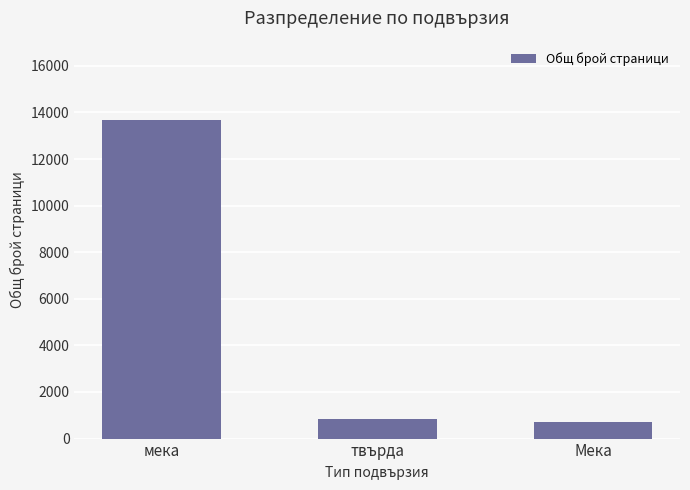

What is the approximate value at твърда?

840